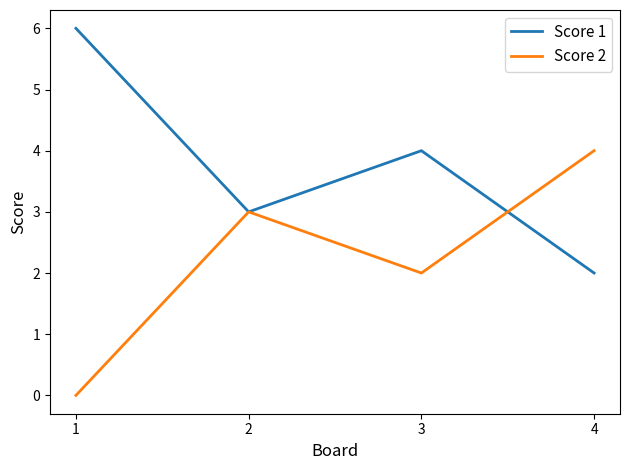

Reading left to right, what are all the values shown in this chart?

Score 1: 6	3	4	2
Score 2: 0	3	2	4